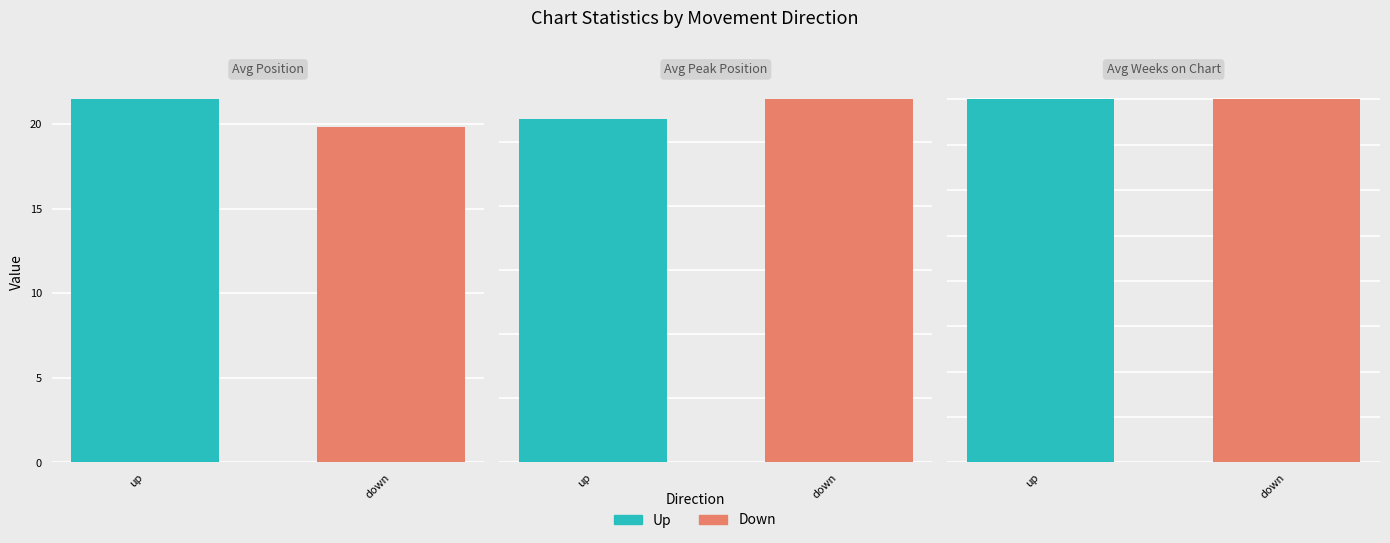

What is the average value of the Avg Weeks on Chart series?

2.0